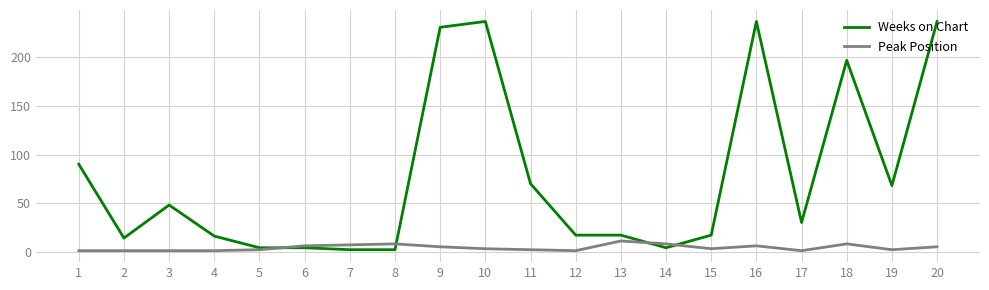

Where does the Weeks on Chart series first go above 30?

1